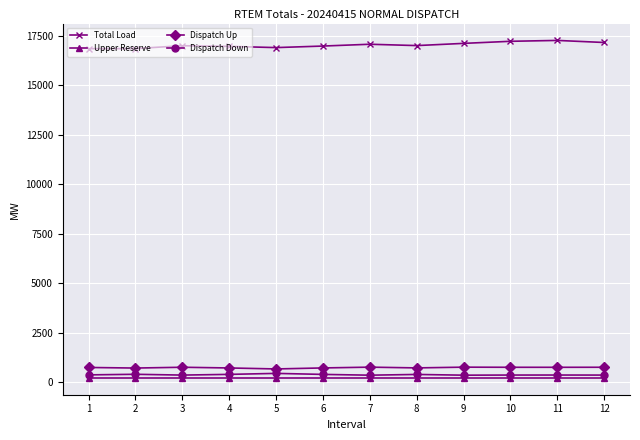

The value of Dispatch Up at 10 is 1330.8. True or false?

False